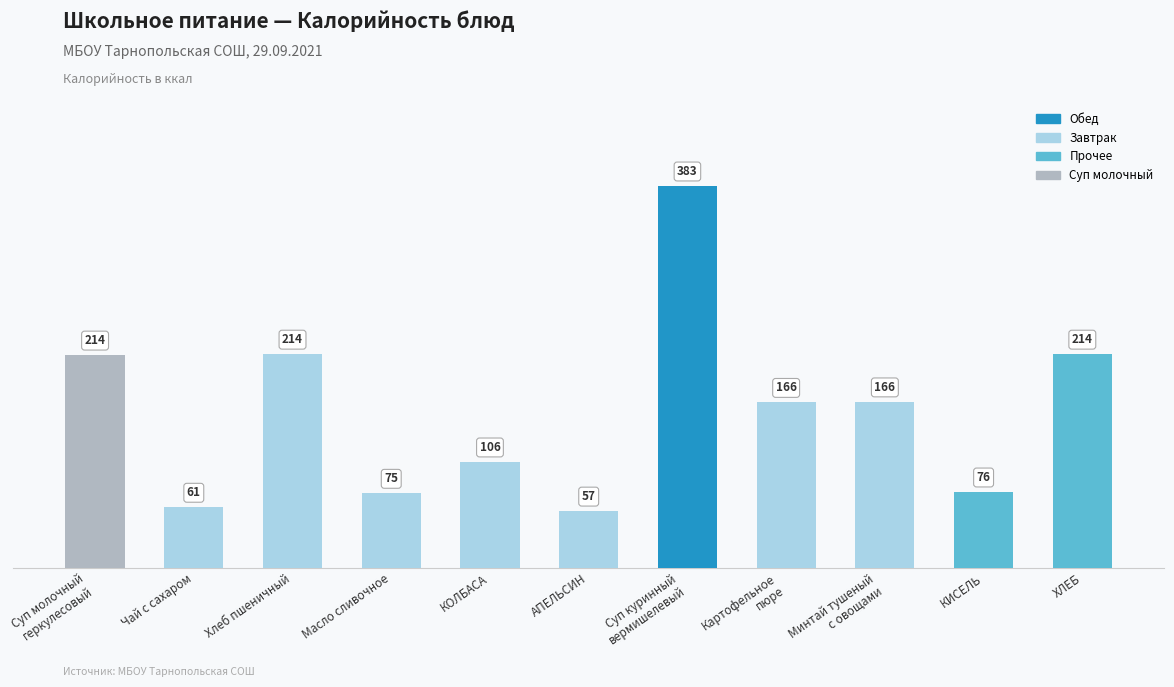

What is the label of the 3rd bar from the left?

Хлеб пшеничный